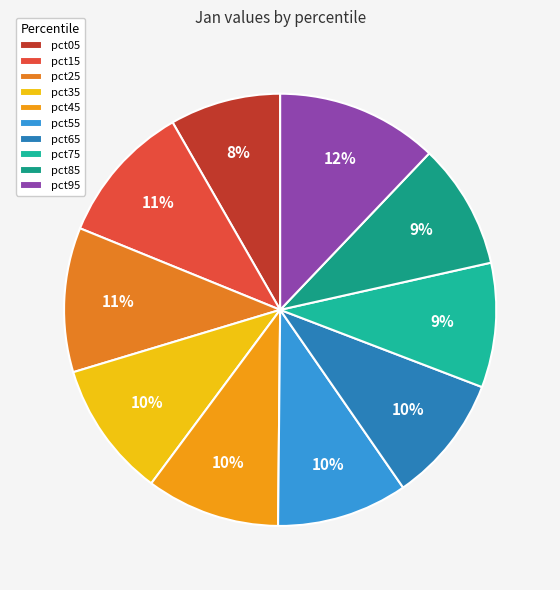

What percentage is NOT represented by pct25?

89.2%